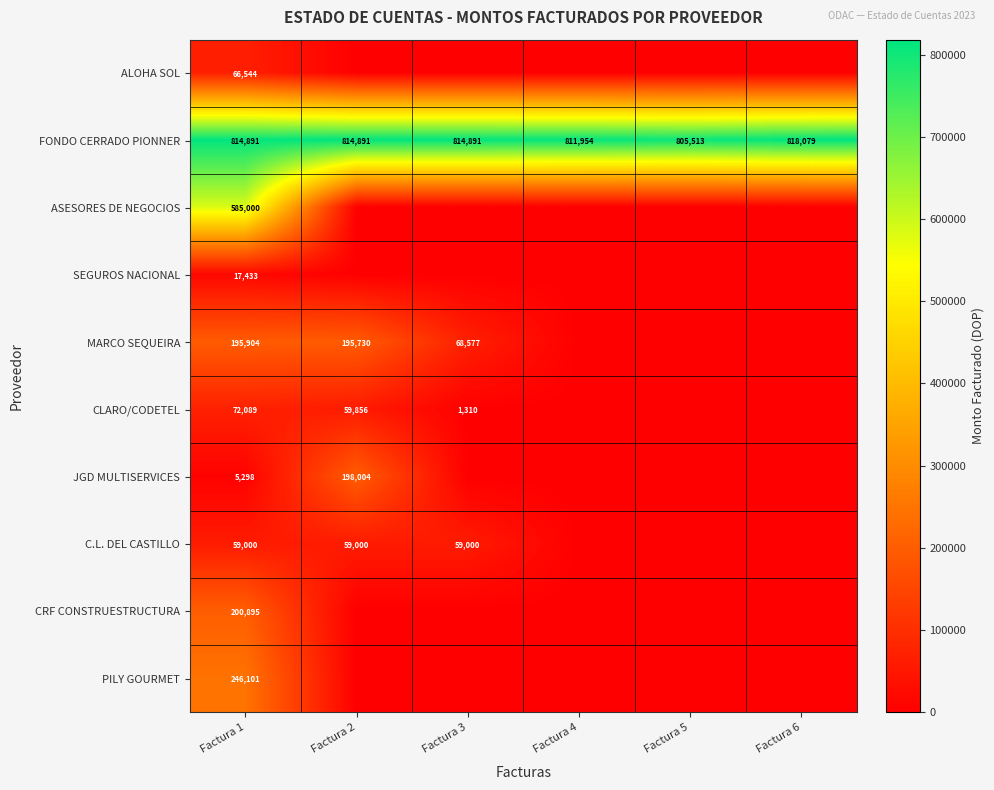

What is the spread (max minus min) of values at Factura 1?

809593